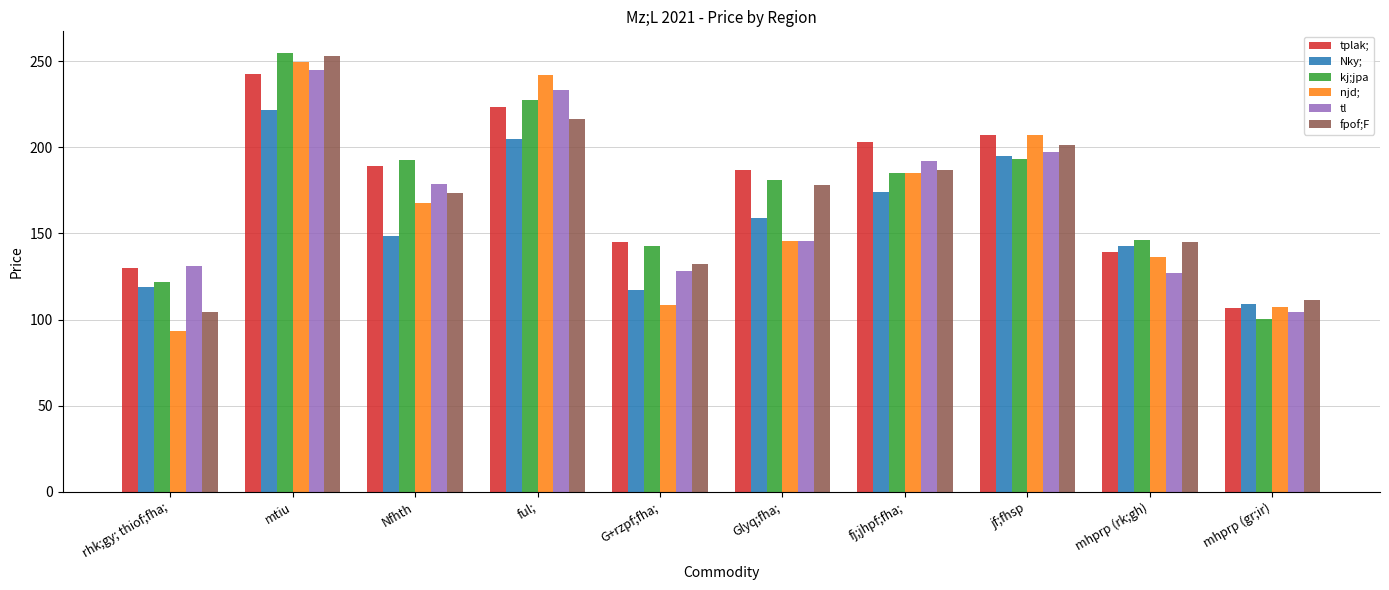

Is it true that Nky; equals 73.2 at mhprp (rk;gh)?

False